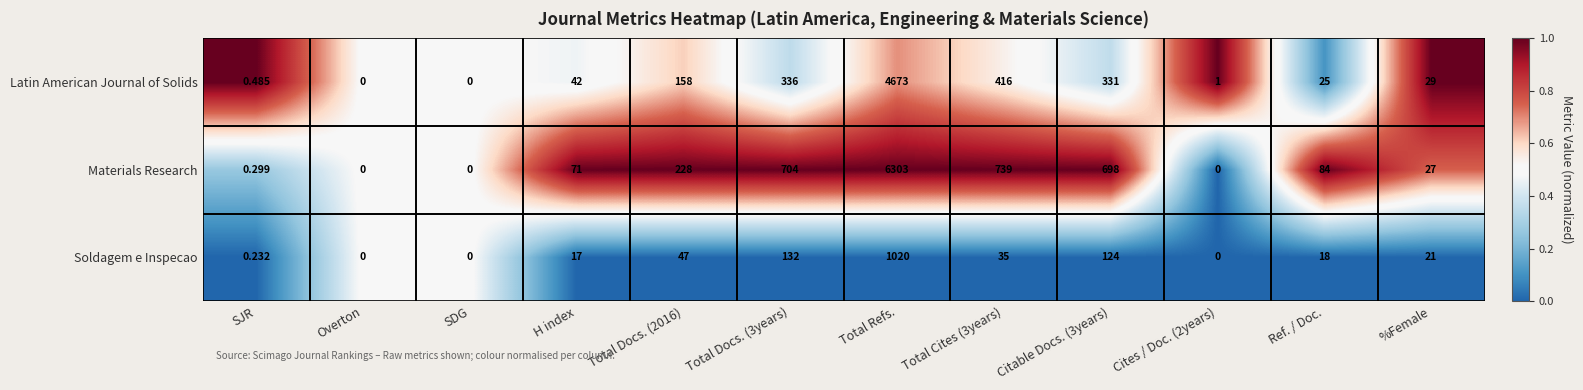

Which series has the widest spread of values?

Materials Research